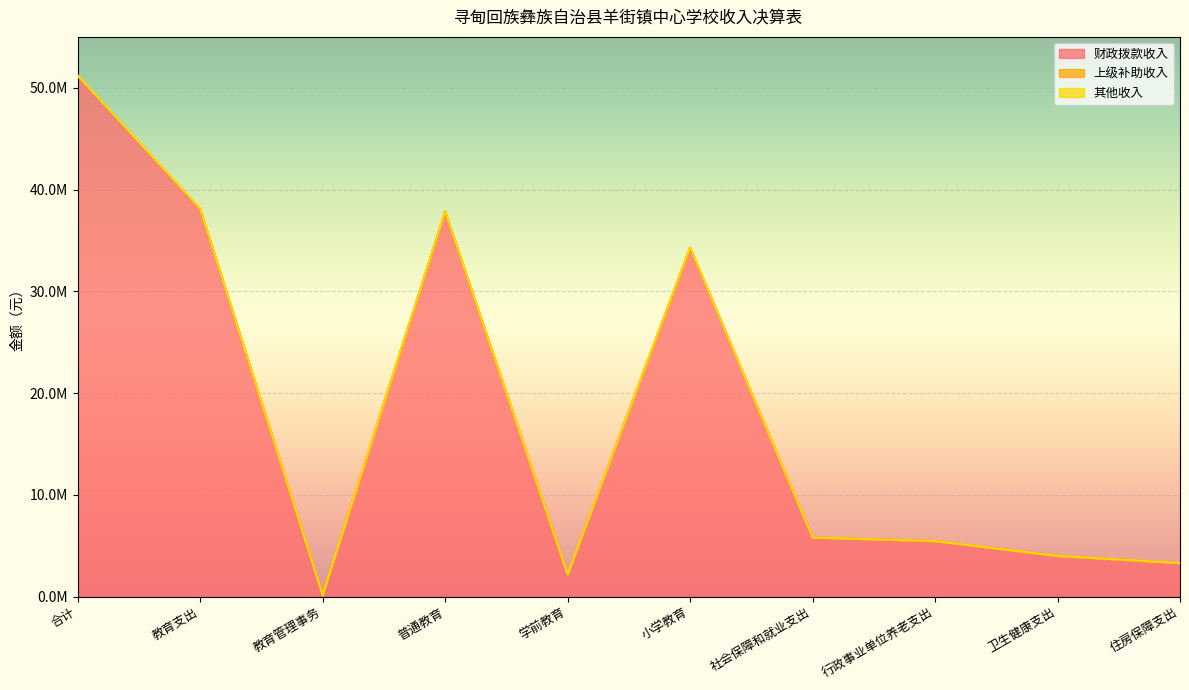

Which category has the highest value across all series?

合计